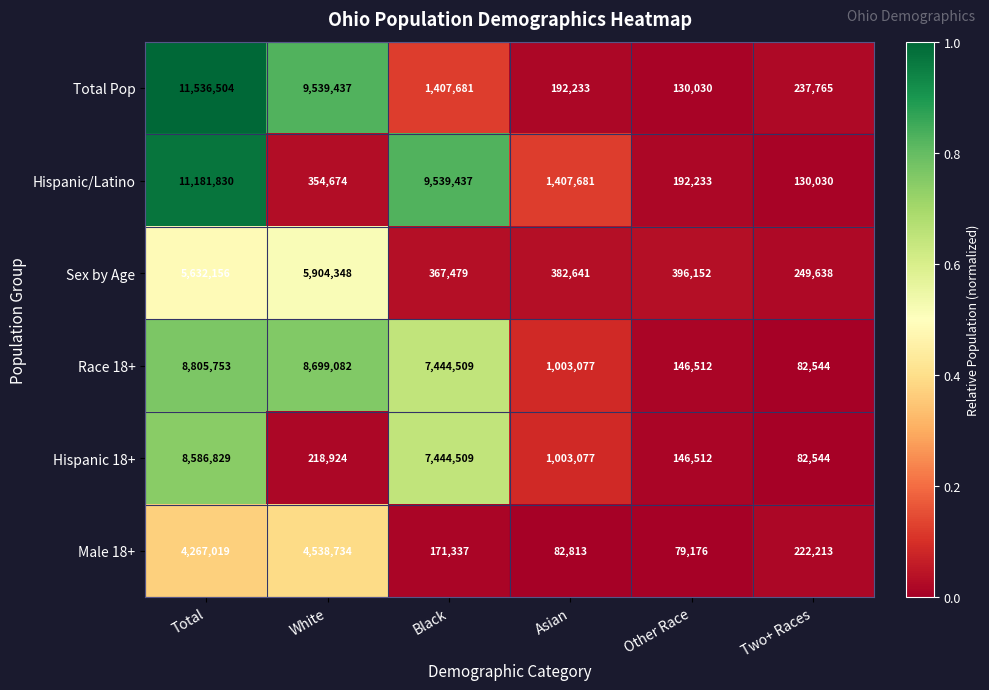

What is the difference between the Hispanic 18+ values at Total and Two+ Races?

8504285